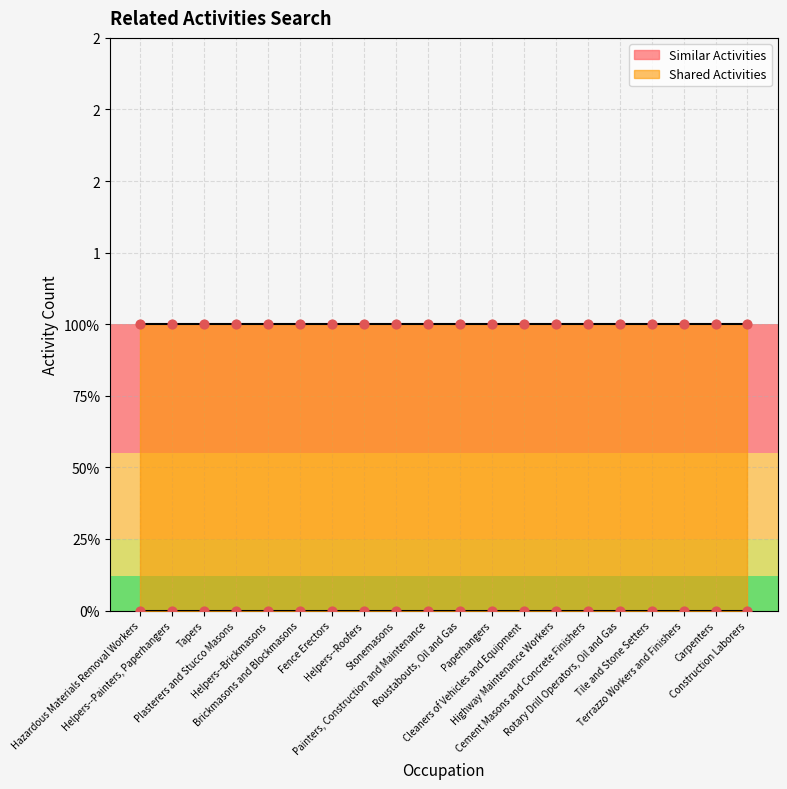

At which category is the sum across all series the highest?

Hazardous Materials Removal Workers